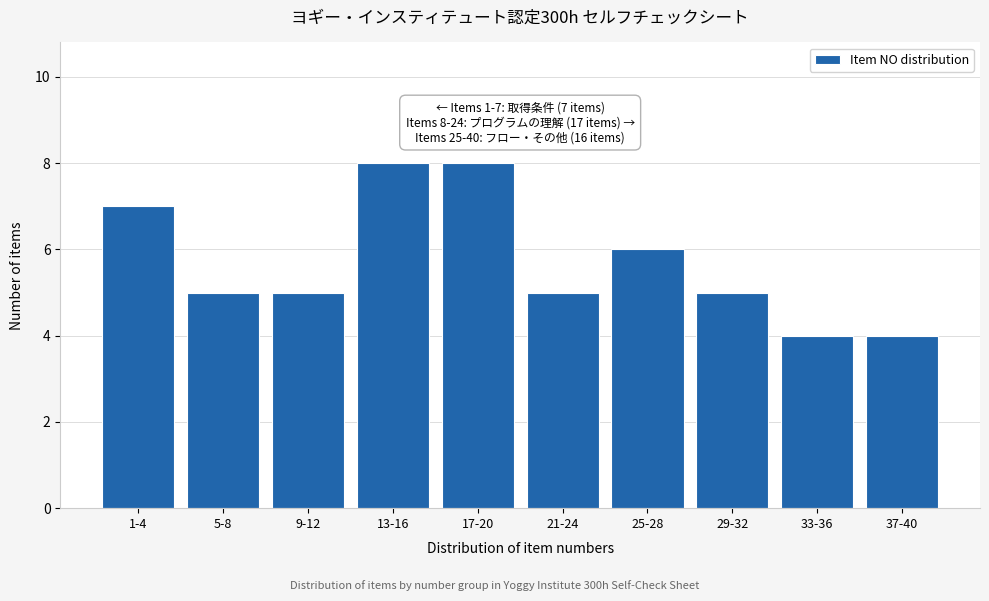

Reading right to left, transcribe all the data shown in this chart.

4	4	5	6	5	8	8	5	5	7